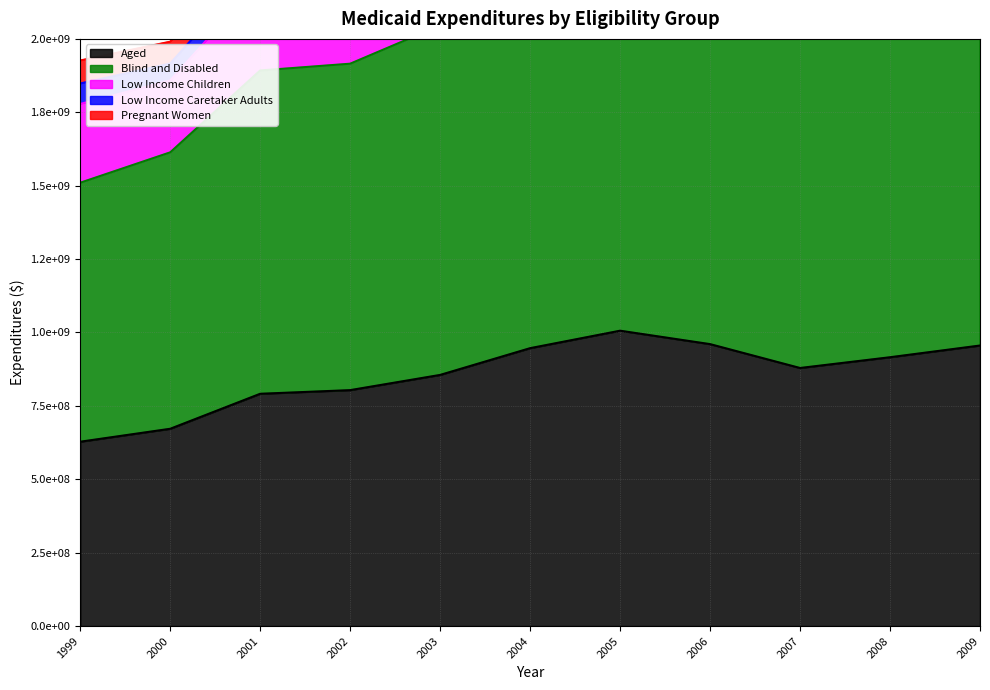

True or false: Aged has a value of 803609017 at 2002.

True